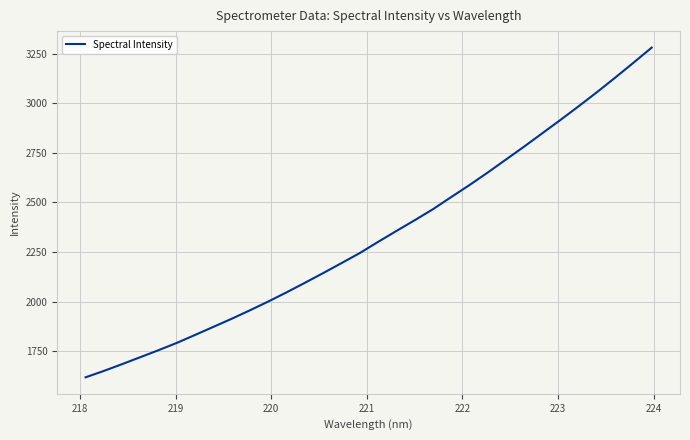

What is the difference between the maximum and minimum values?

1663.4